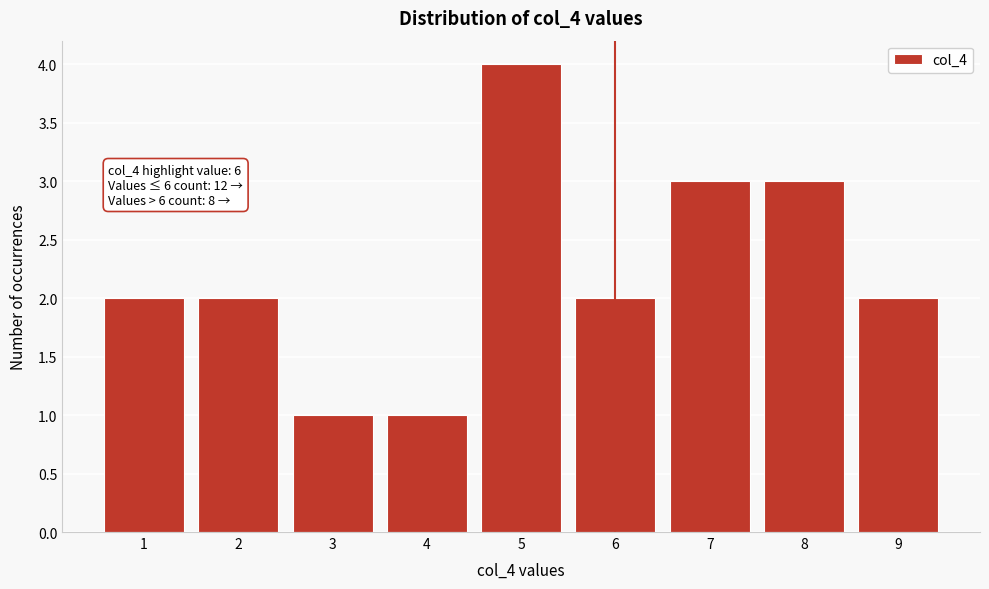

Over which range of the x-axis is the bar tallest?

4.5 to 5.5